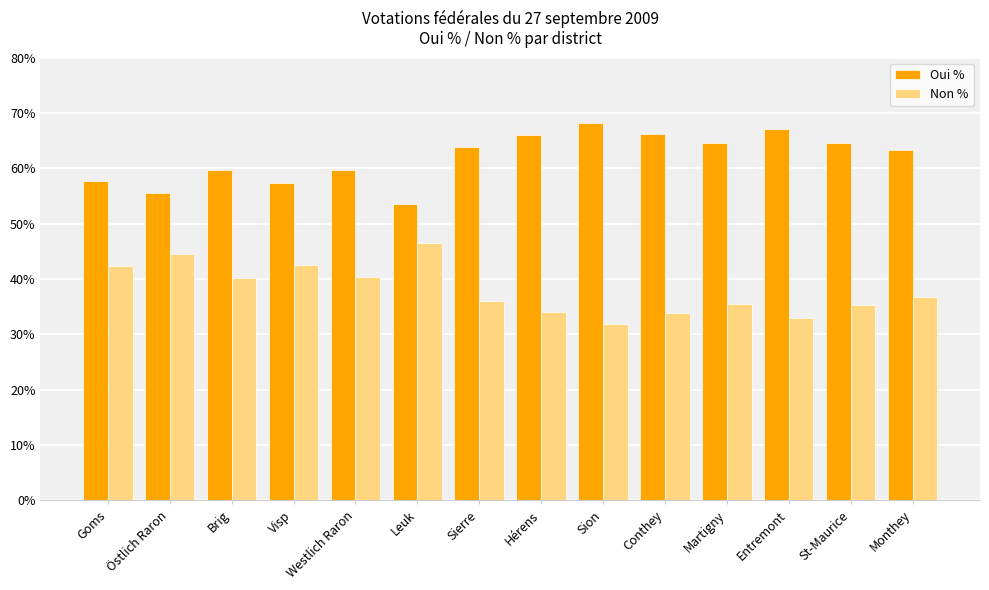

The Non % series shows 25.0 at Visp. True or false?

False